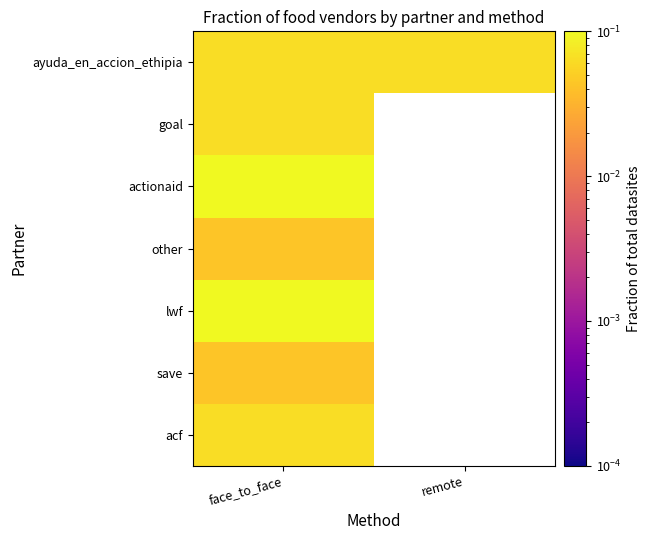

At which category is the sum across all series the highest?

face_to_face